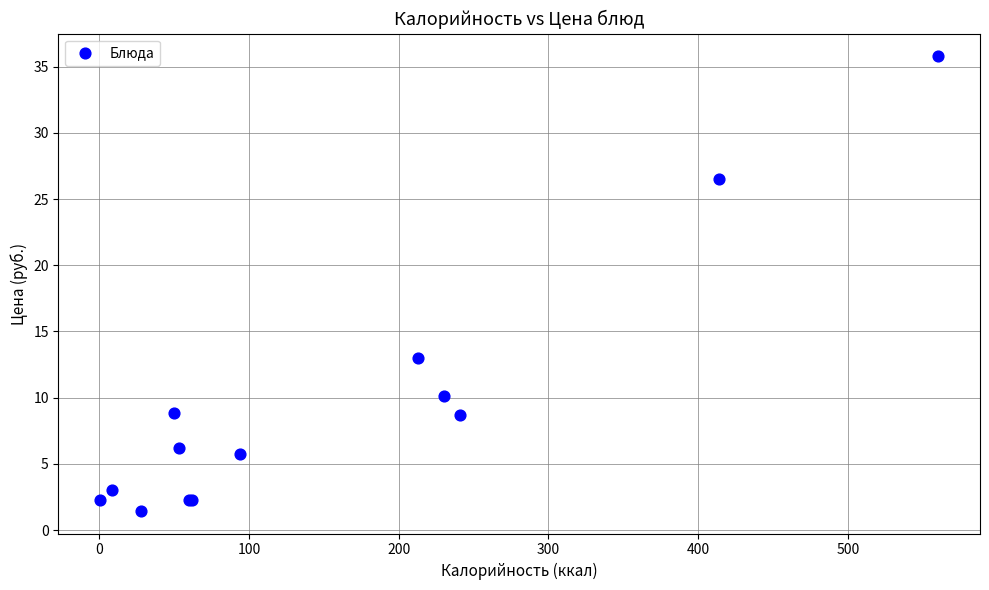

What Y value in the scatter plot is closest to 18?

13.0